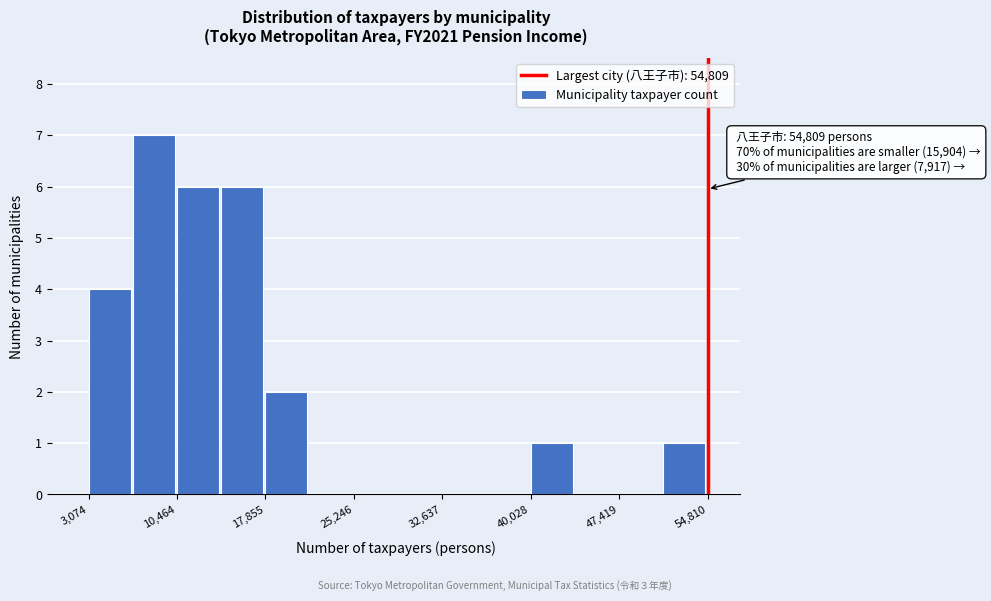

Around what value on the x-axis is the tallest bar? Give the approximate position of its centre, as read against the axis.

9000